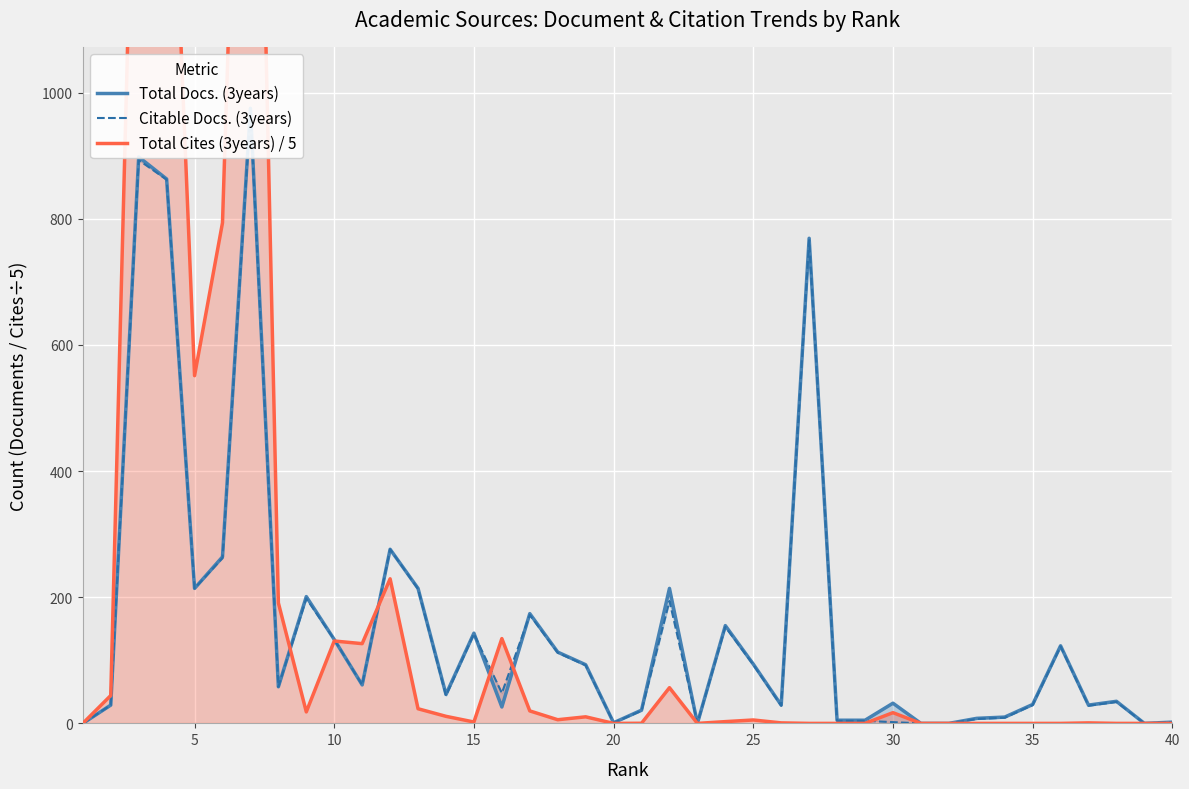

How many lines are shown in the chart?

3